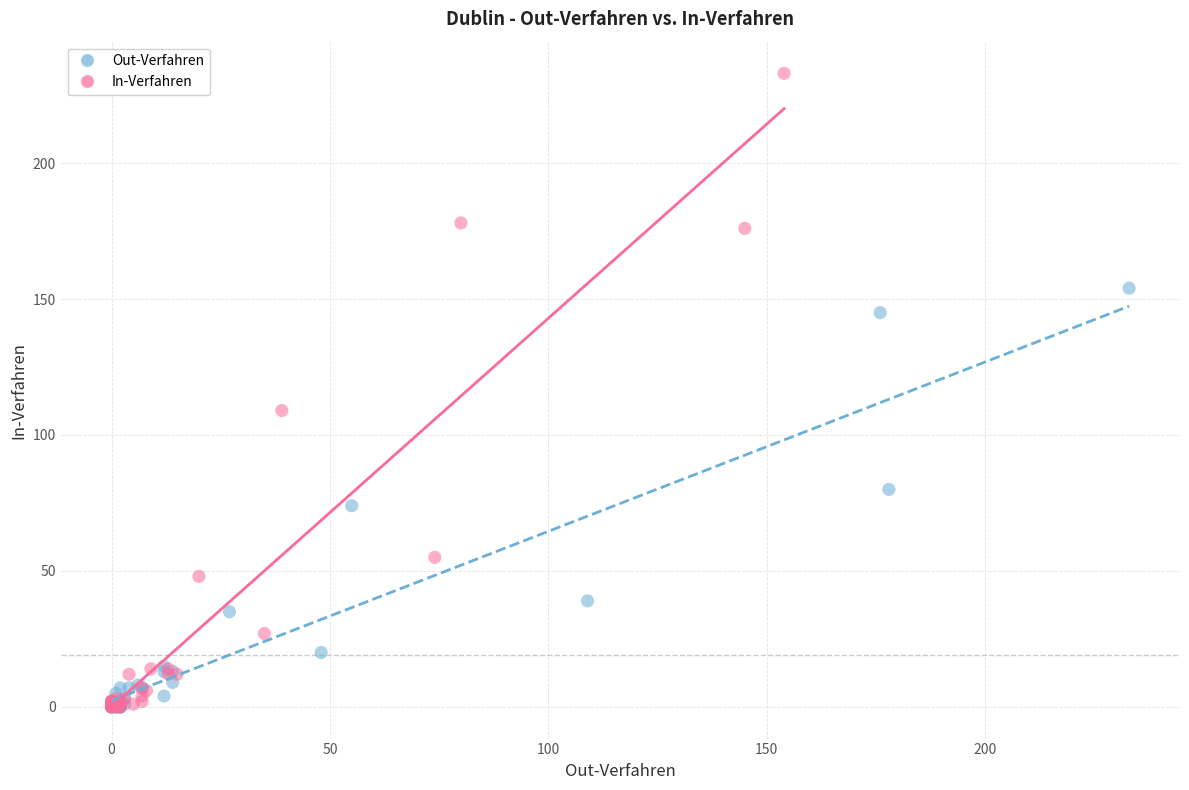

Which series reaches the maximum Y coordinate?

In-Verfahren